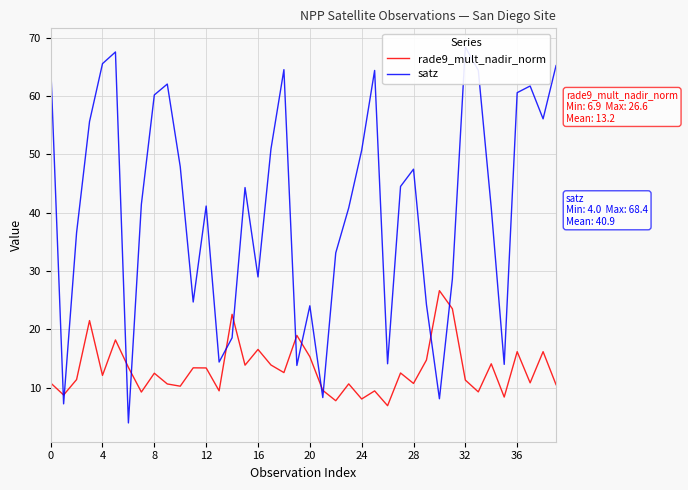

Does the chart have visible grid lines?

Yes